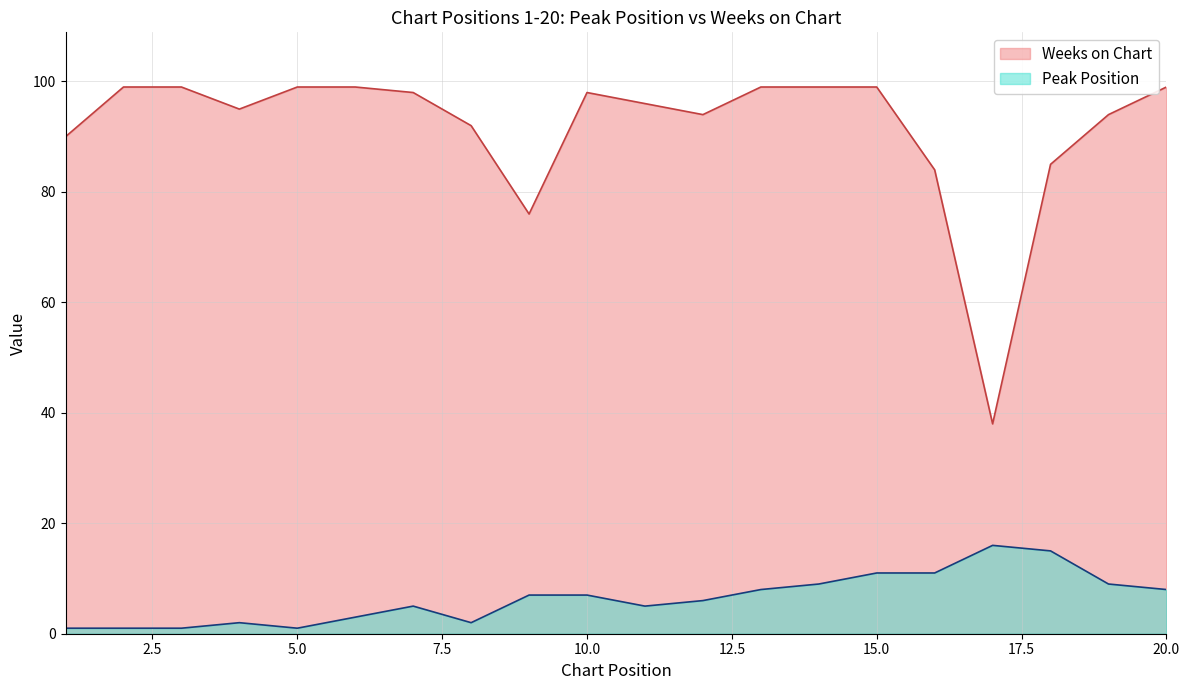

The Peak Position series shows 5 at 7. True or false?

True